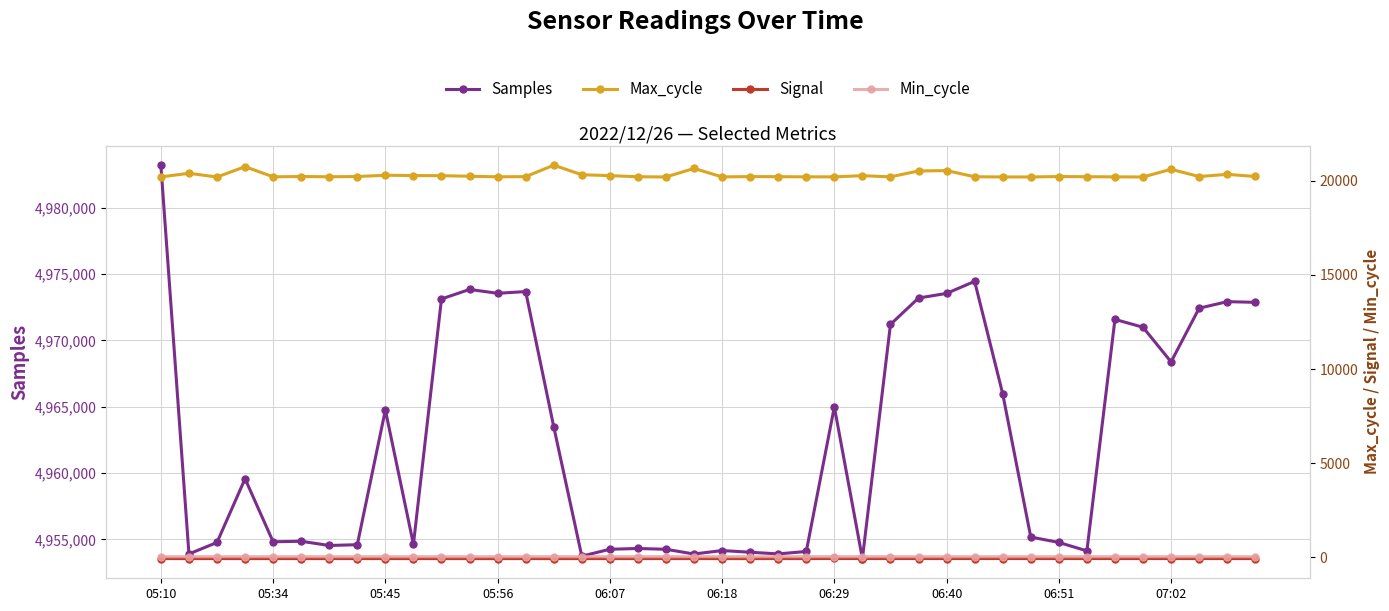

What is the average value of the Max_cycle series?

20304